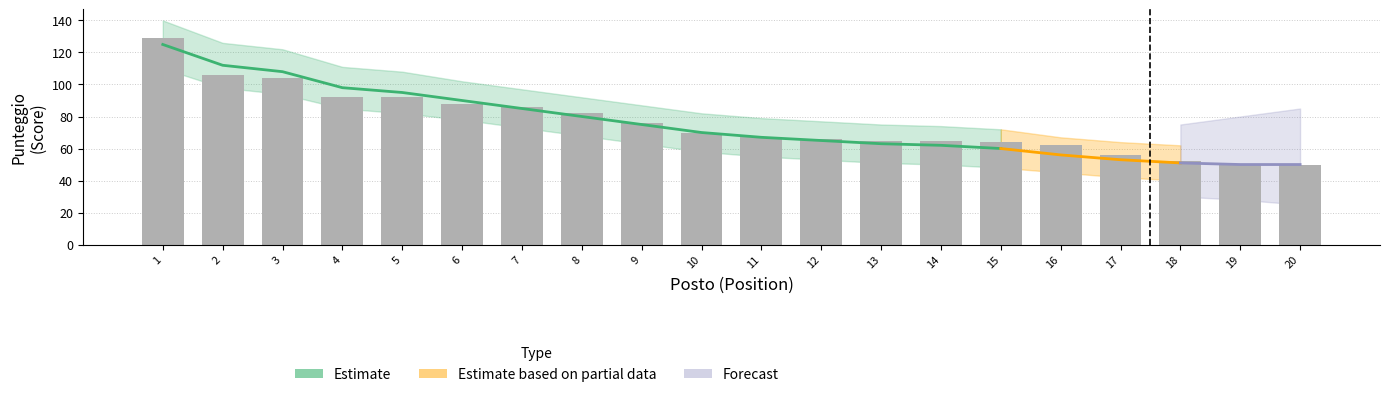

The value at 17 is 56. True or false?

True